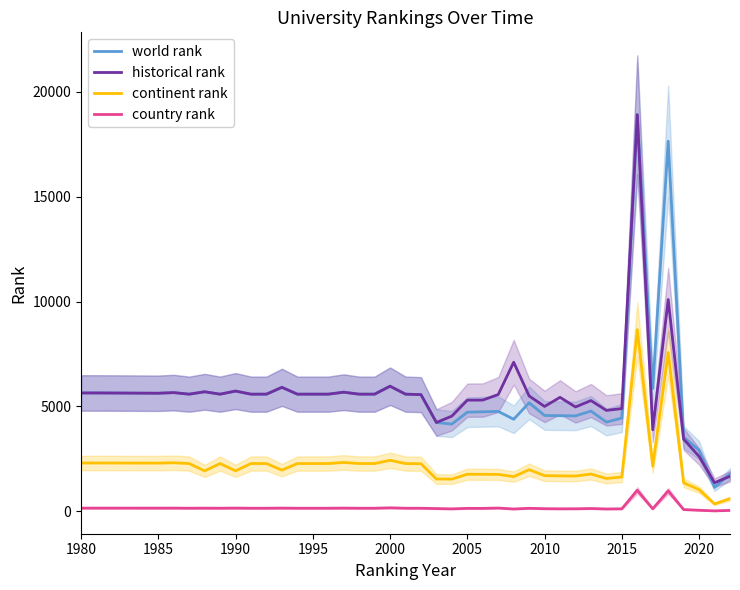

What is the minimum value for historical rank?

1361.3